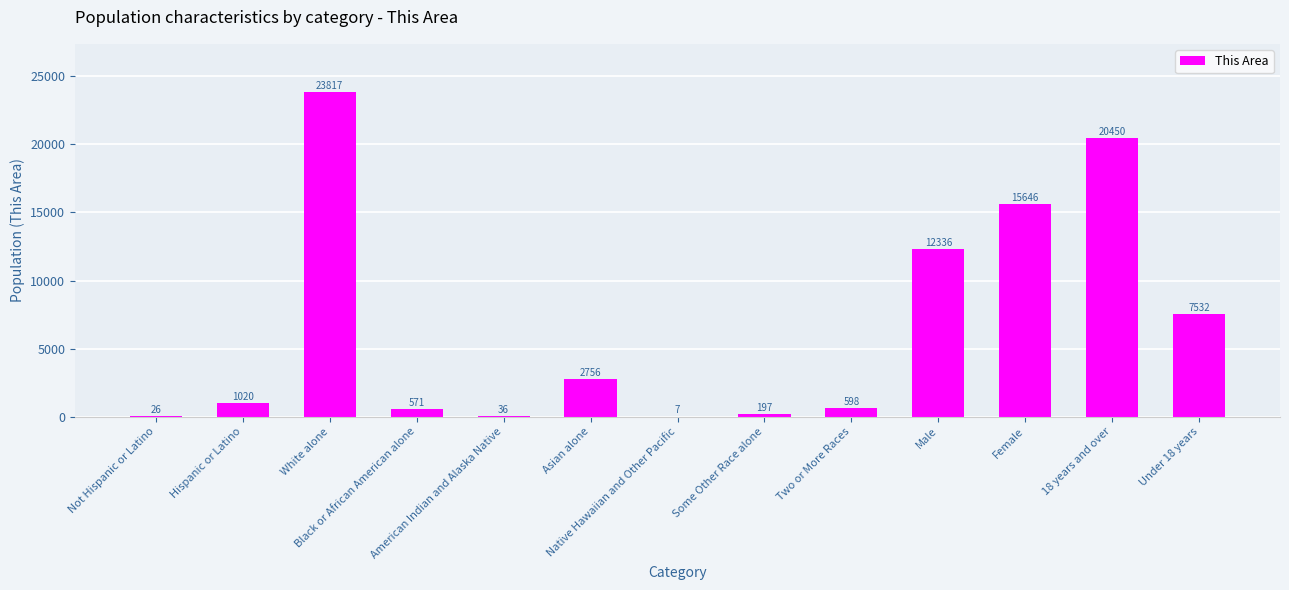

Between Not Hispanic or Latino and White alone, which is larger?

White alone